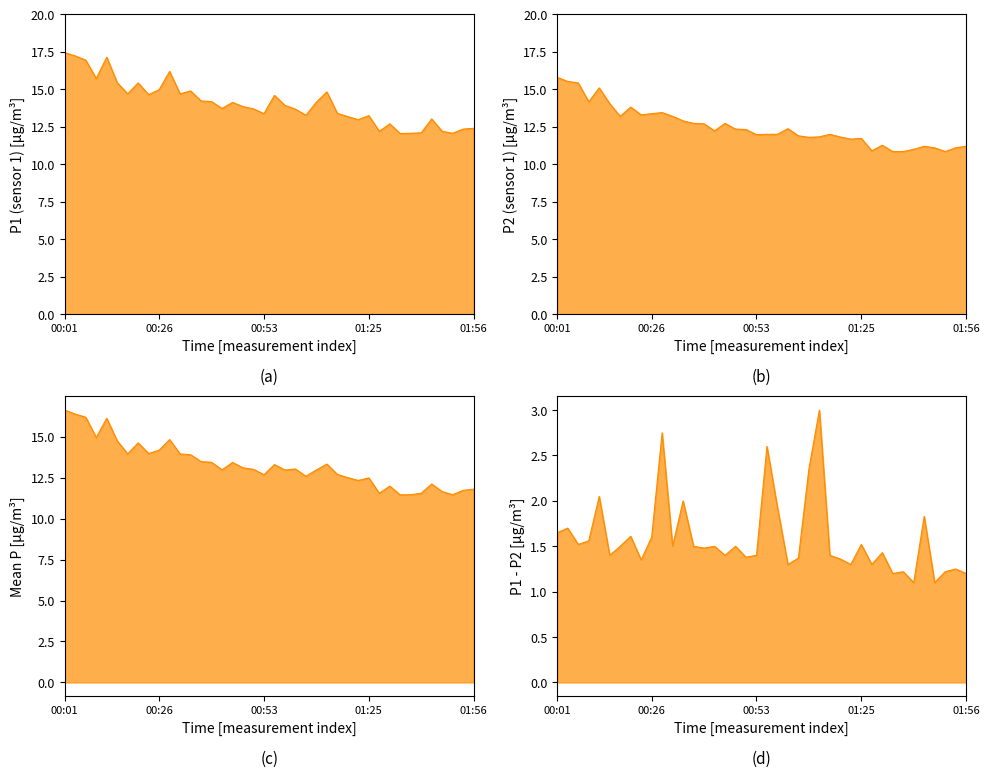

At 00:51, list the series in order from largest to smallest.

P1, P2